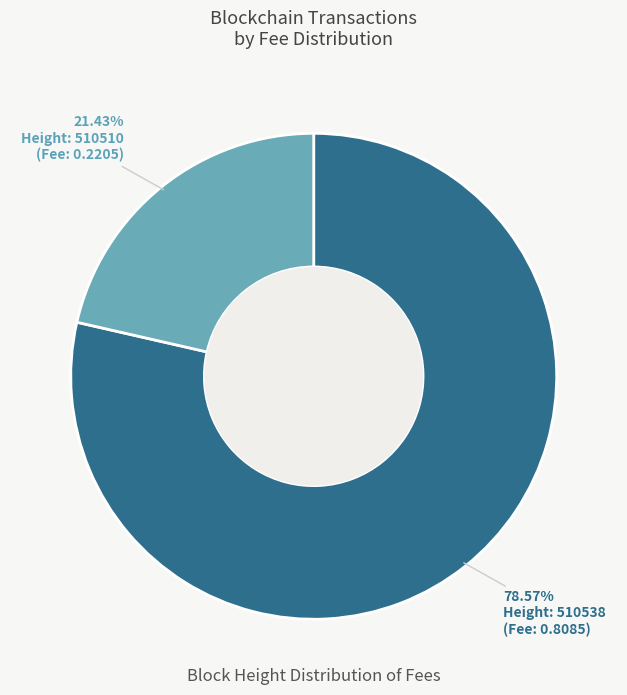

Is there any slice that represents more than half of the pie?

Yes